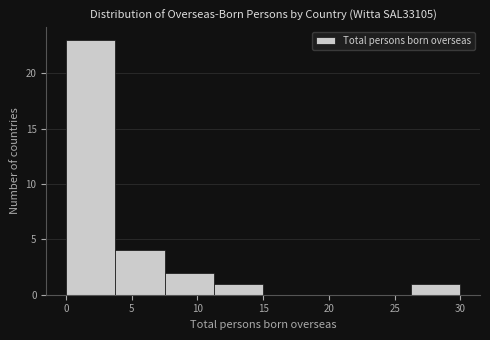

Which range on the x-axis has the tallest bar?

0.00 to 3.75